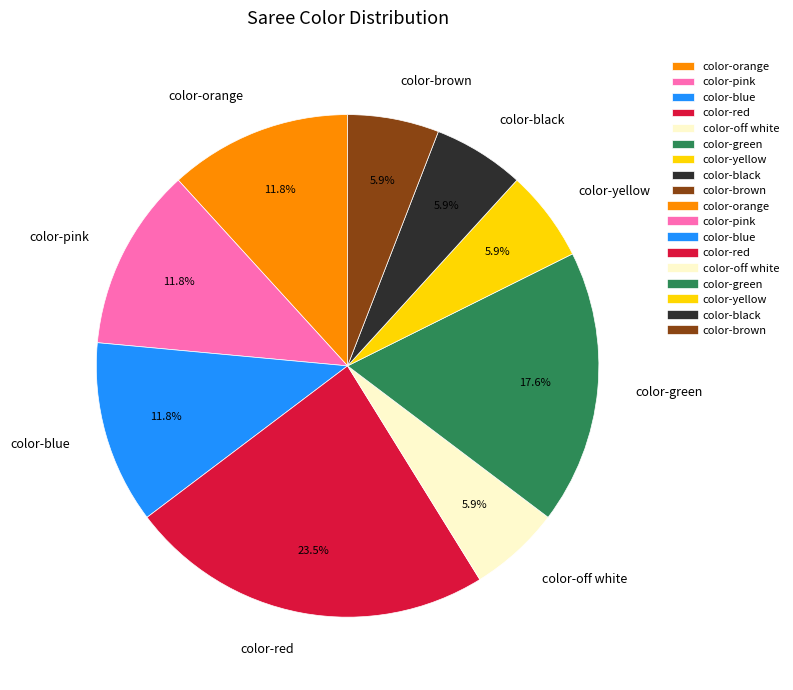

Is there a majority slice in this chart?

No